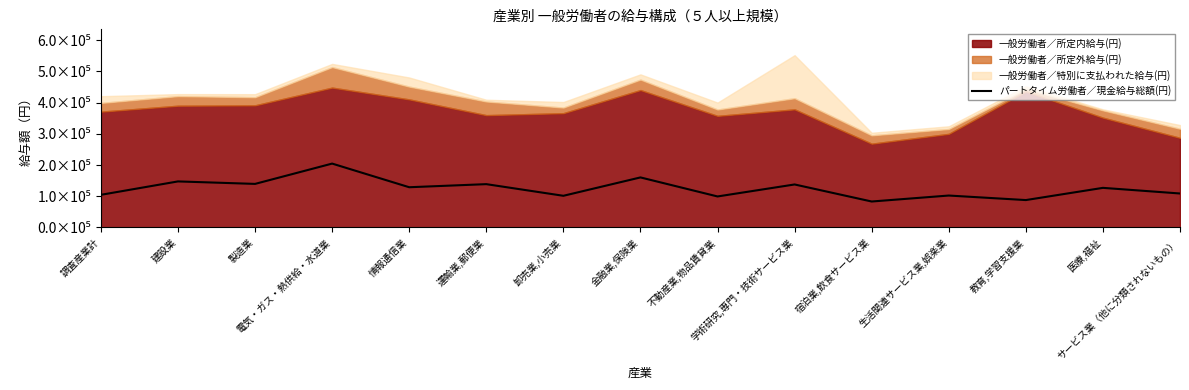

What is the value of the 5th point from the left?

128808